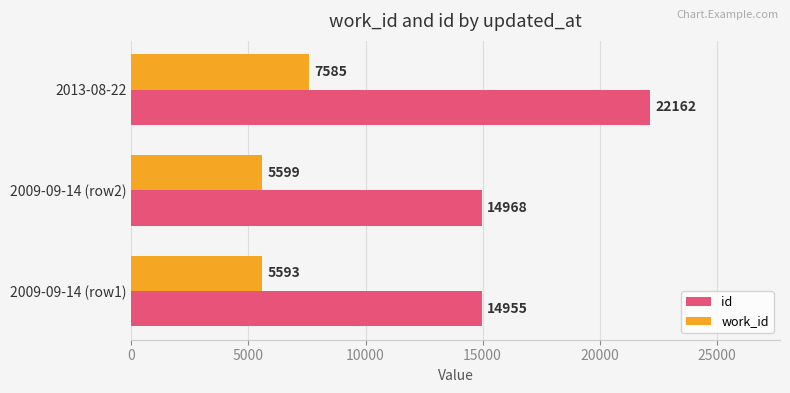

What is the greatest value displayed?

22162